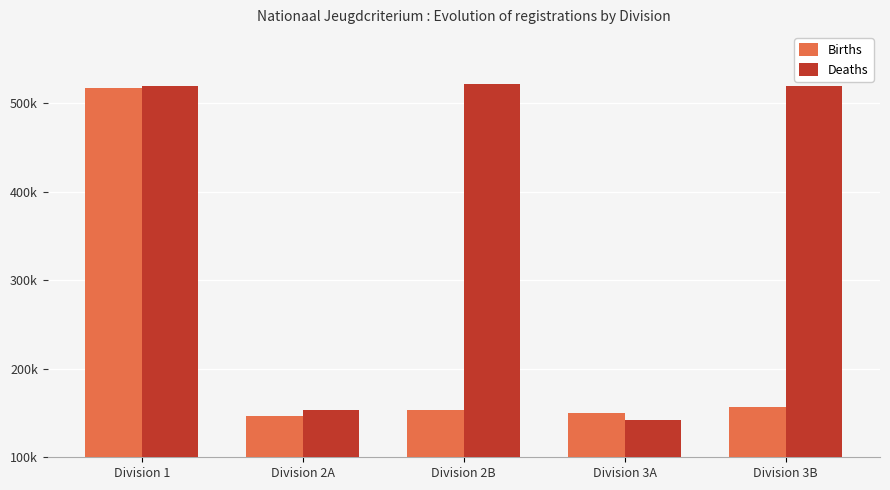

Which category has the highest value across all series?

Division 2B